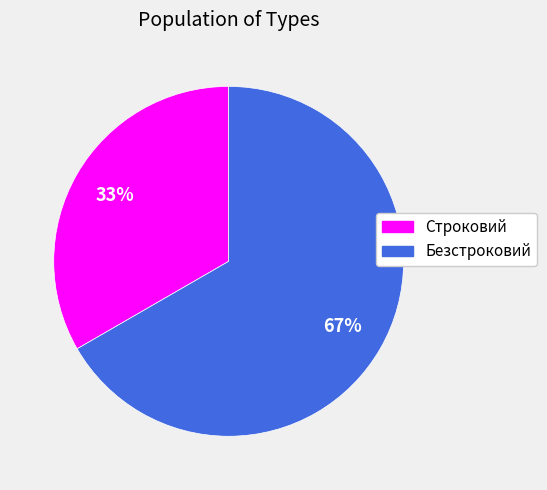

Is Безстроковий the majority of the pie?

Yes